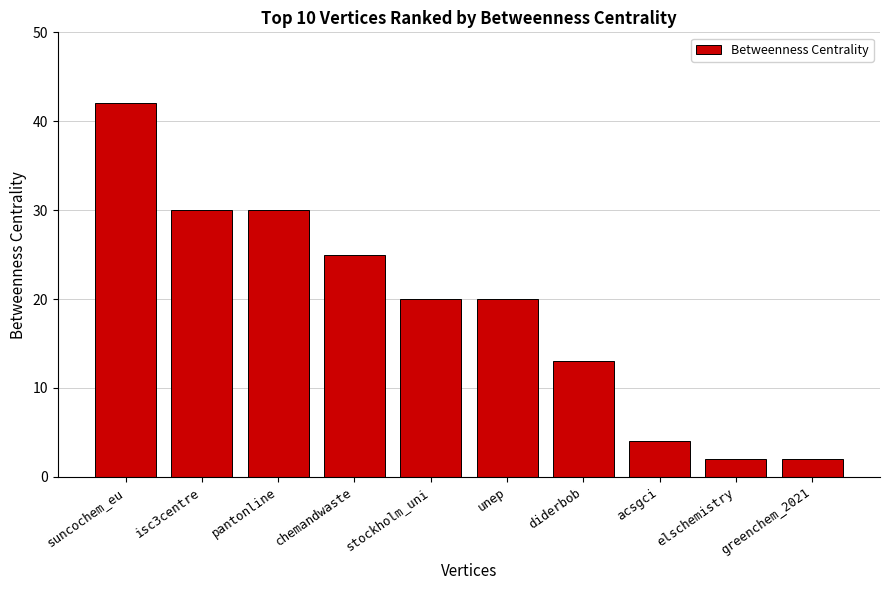

Which label corresponds to the largest value in the chart?

suncochem_eu